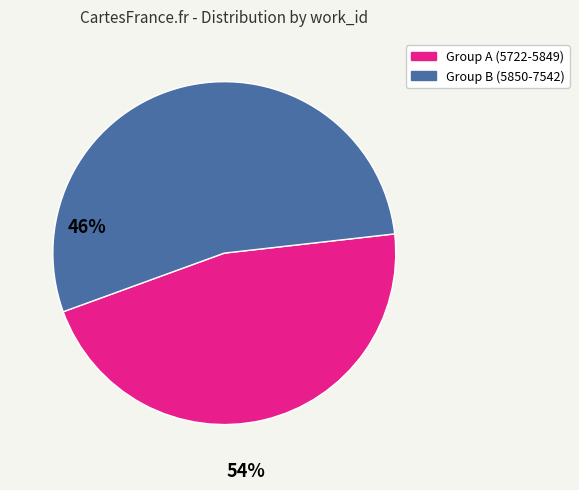

Is there any slice that represents more than half of the pie?

Yes